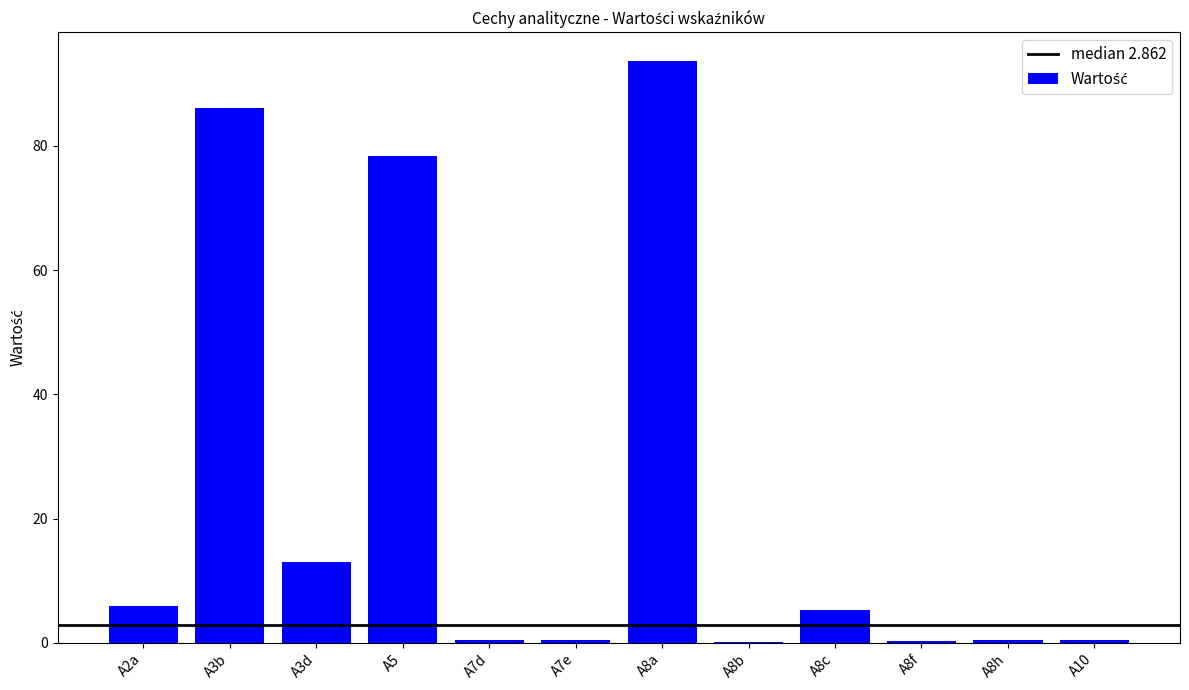

How many data points does each series have?

12